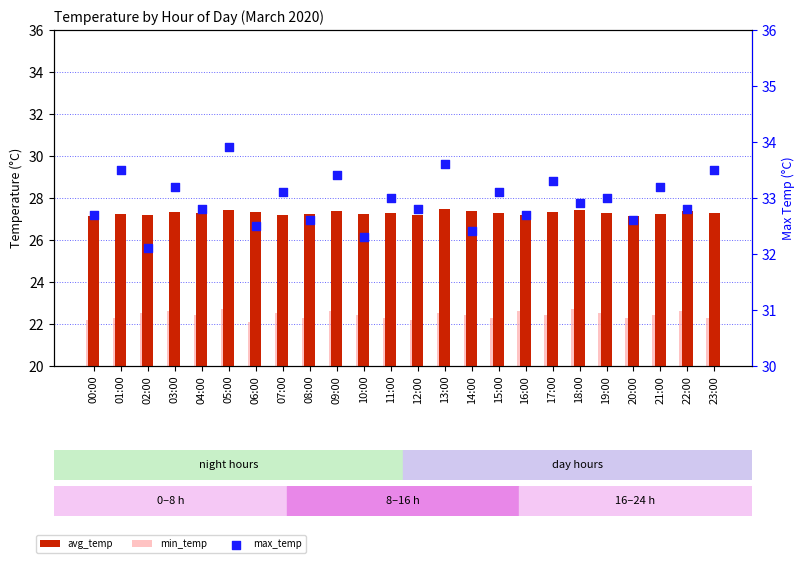

Which series reaches the minimum Y coordinate?

min_temp